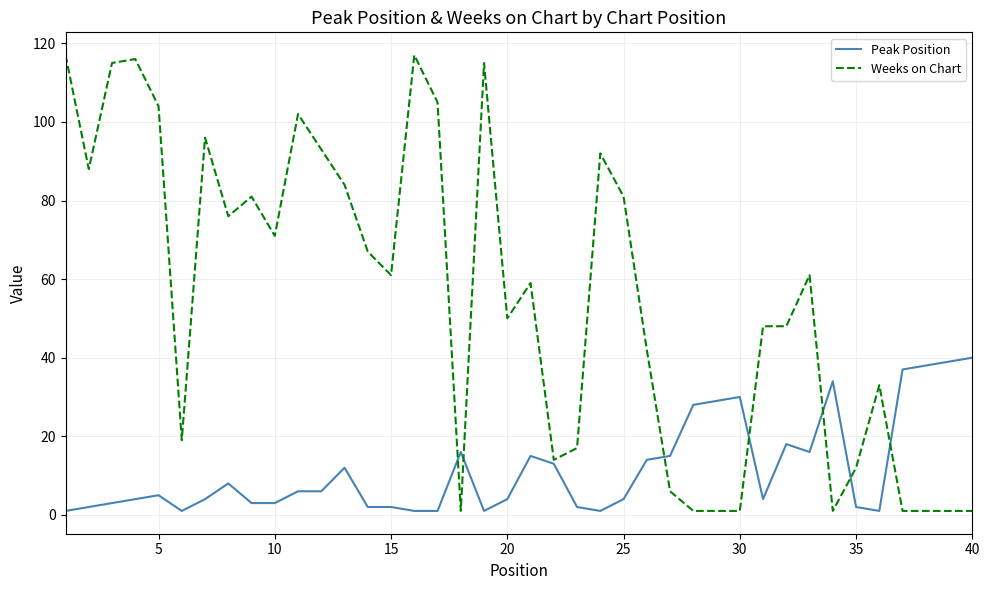

What is the sum of all Peak Position values?

465